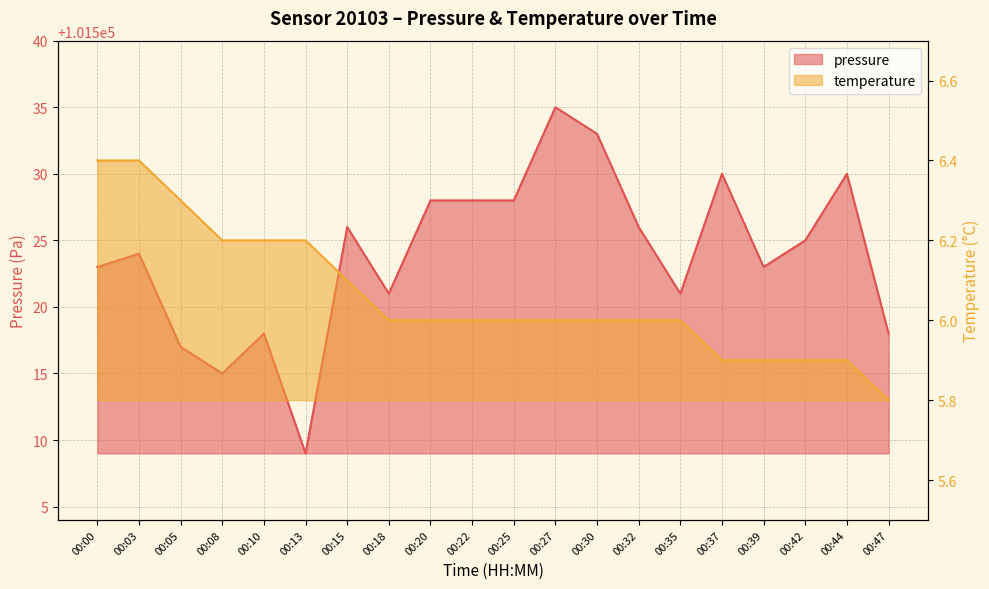

List the labels in order of temperature value, smallest first.

00:47, 00:37, 00:39, 00:42, 00:44, 00:18, 00:20, 00:22, 00:25, 00:27, 00:30, 00:32, 00:35, 00:15, 00:08, 00:10, 00:13, 00:05, 00:00, 00:03